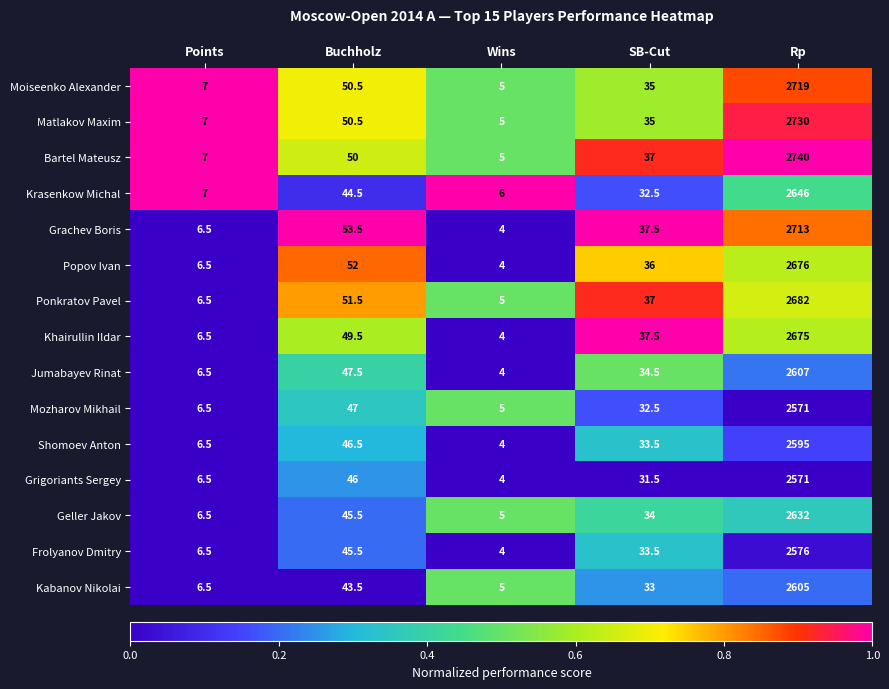

What is the difference between the maximum and second lowest values in the Popov Ivan series?

2669.5